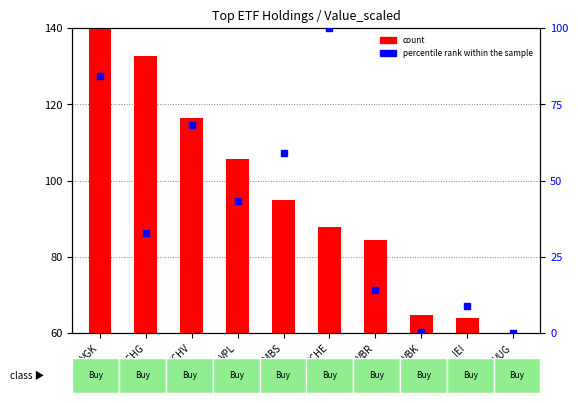

Which series has the widest spread of Y values?

percentile rank within the sample